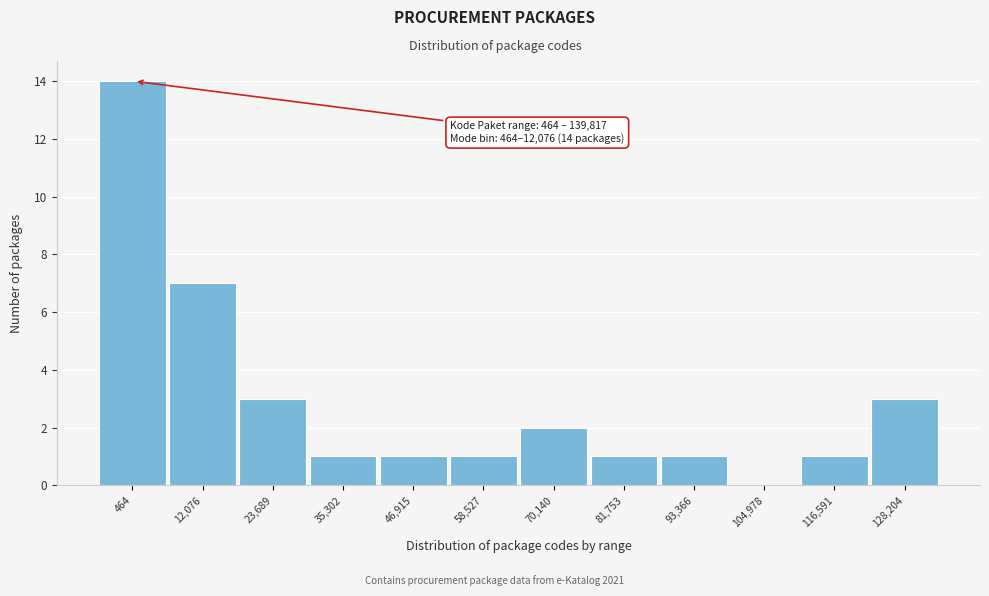

Reading left to right, list all the values displayed in this chart.

464=14	12,076=7	23,689=3	35,302=1	46,915=1	58,527=1	70,140=2	81,753=1	93,366=1	104,978=0	116,591=1	128,204=3